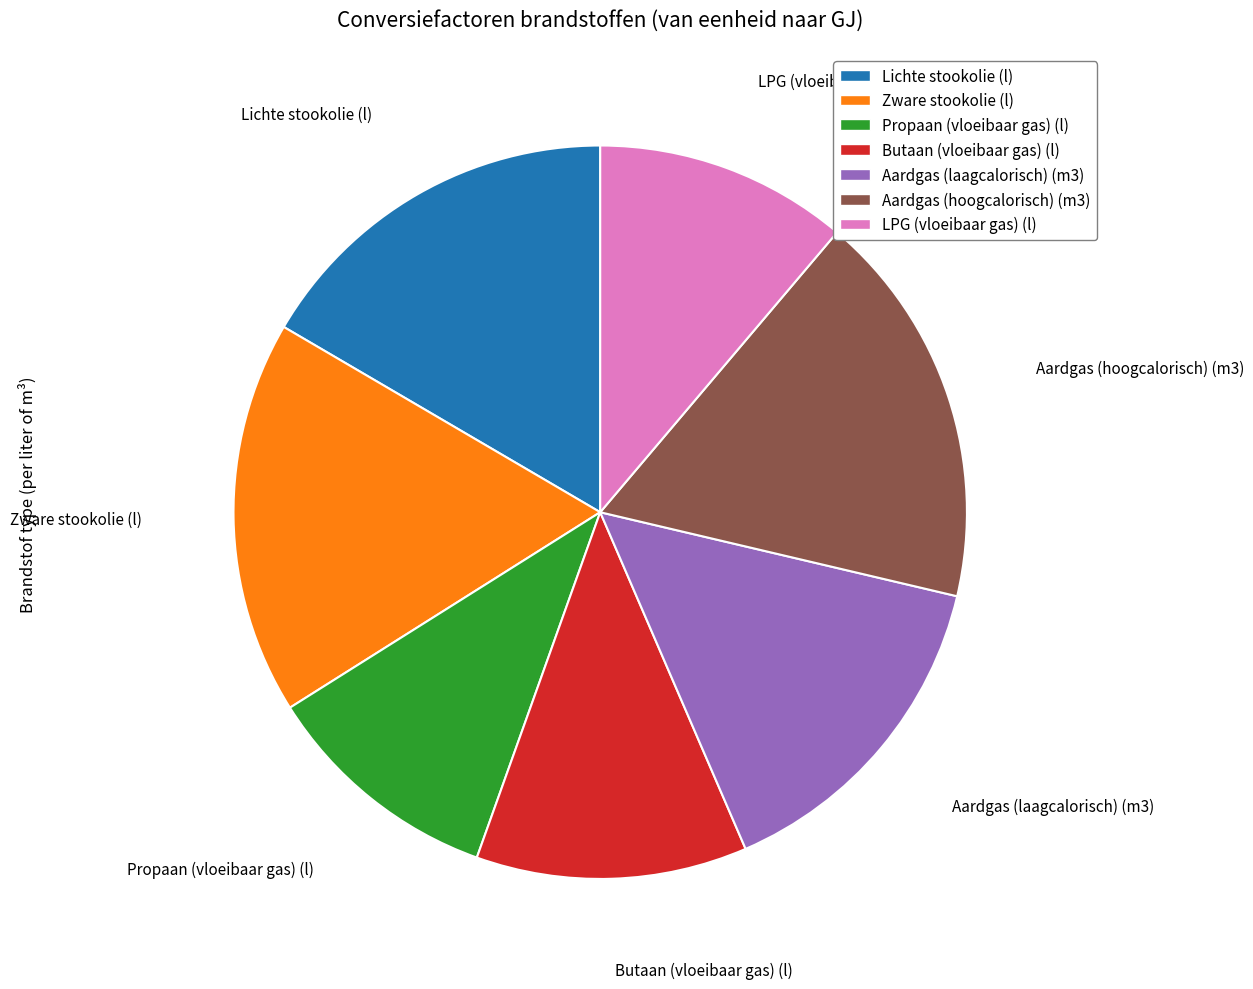

Does any single category account for the majority?

No